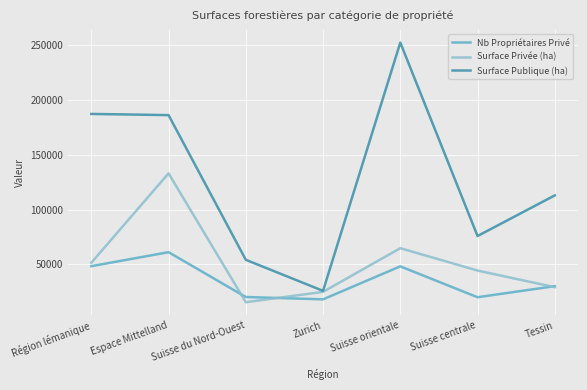

Is it true that Nb Propriétaires Privé equals 52650 at Tessin?

False